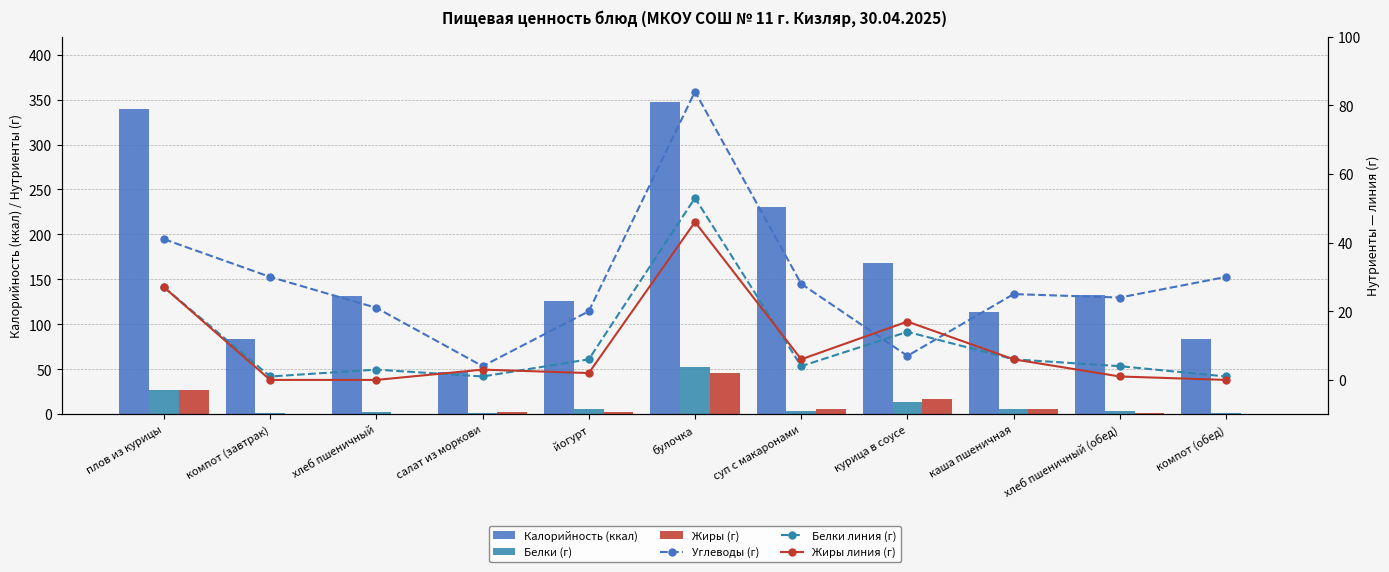

At which category is the sum across all series the highest?

булочка